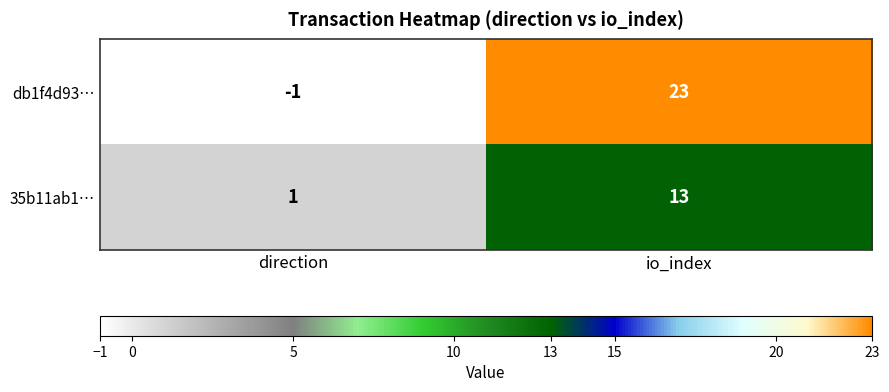

What is the maximum value shown in the chart?

23